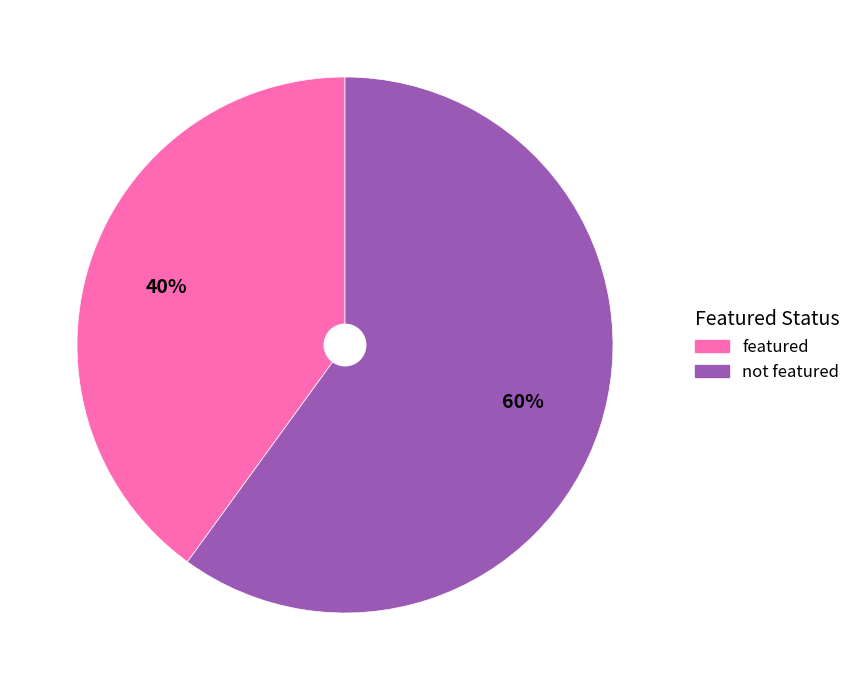

Is there any slice that represents more than half of the pie?

Yes